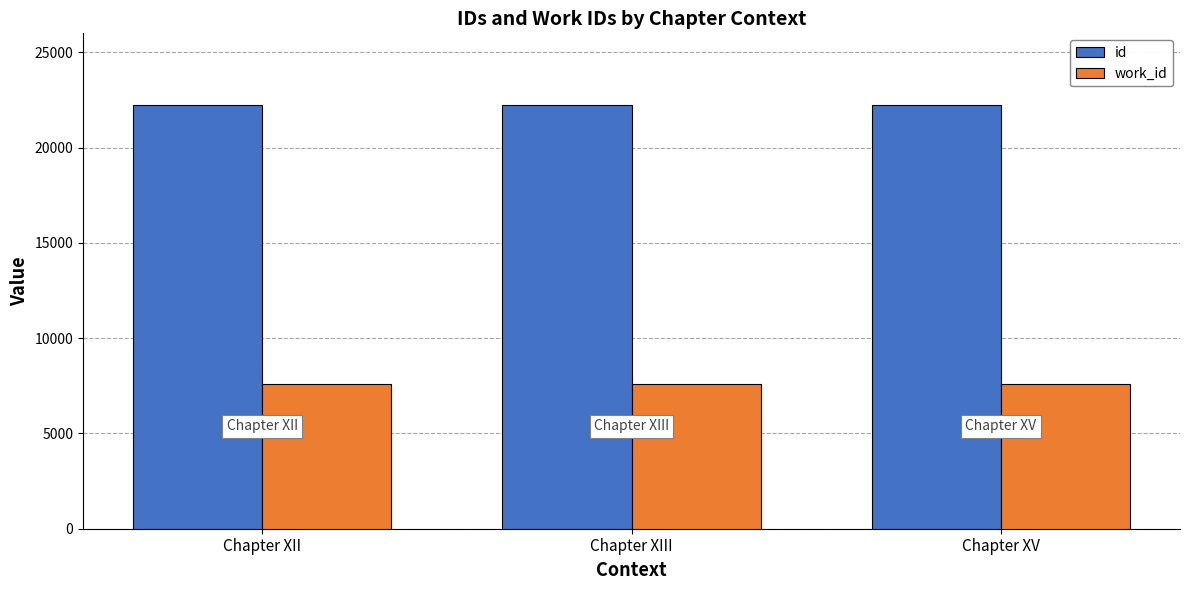

At which label is id closest to 22230?

Chapter XIII